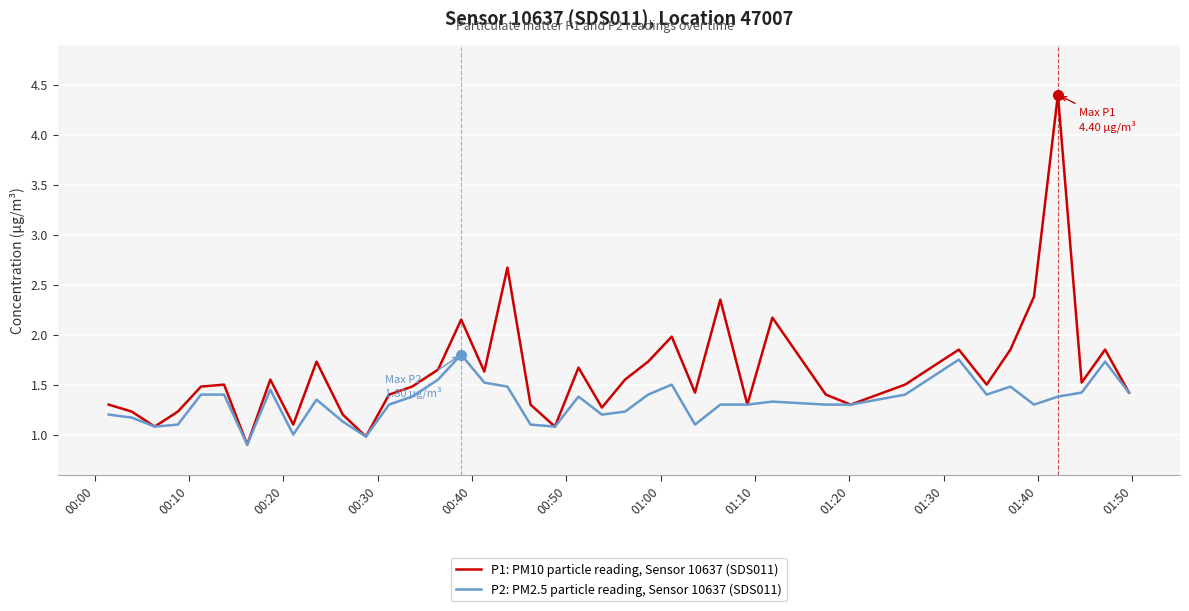

Which series has the widest spread of values?

P1: PM10 particle reading, Sensor 10637 (SDS011)